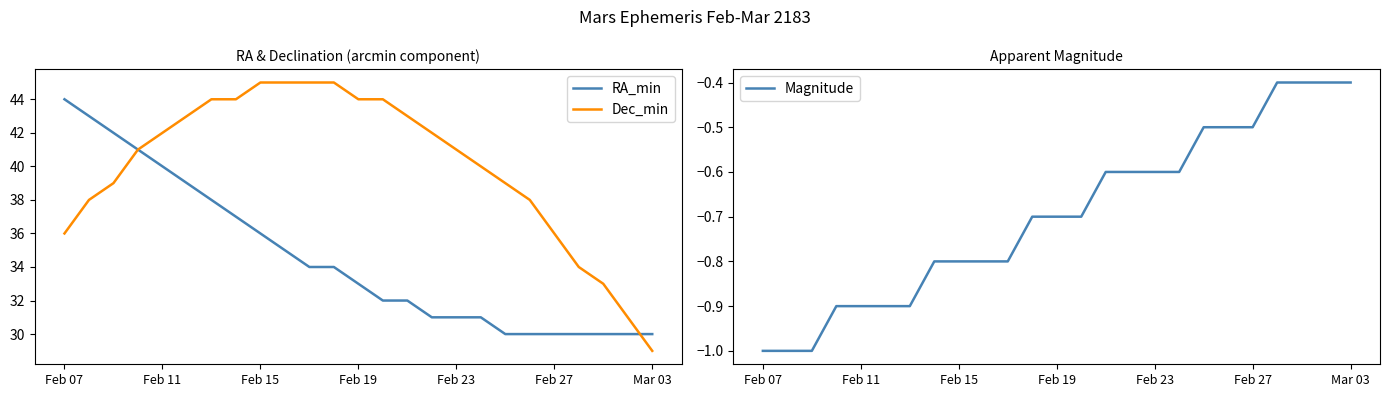

True or false: Dec_min has more than 0 interior local peaks.

False